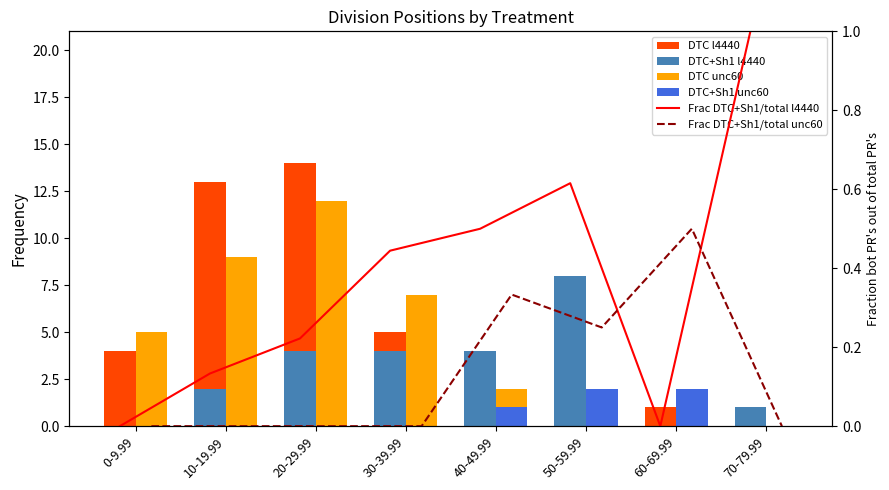

What is the difference between the maximum and minimum values in the Frac DTC+Sh1/total unc60 series?

0.5